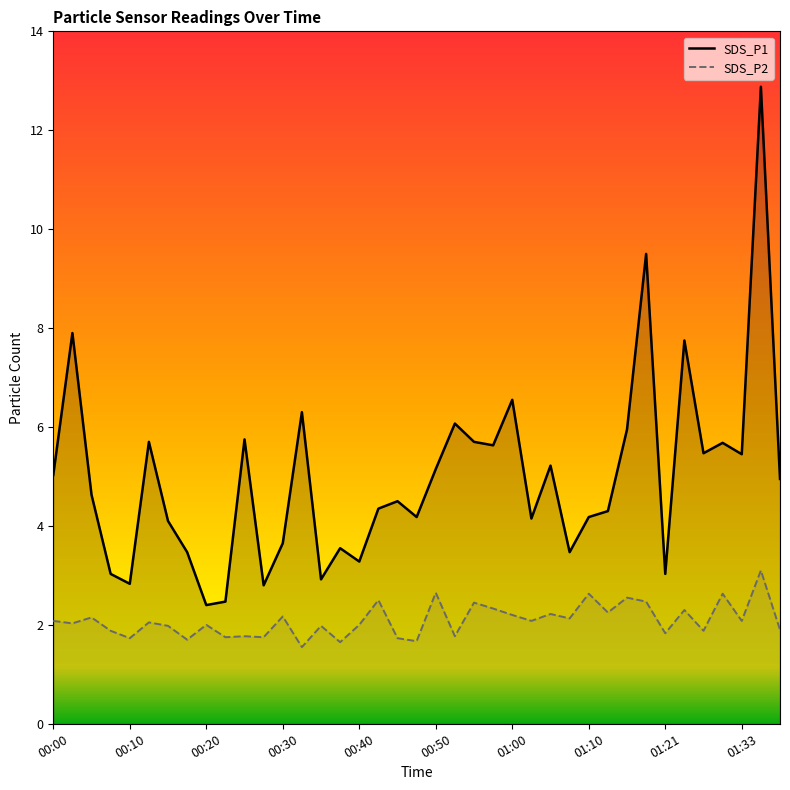

What is the label of the 22nd point from the left?

00:52